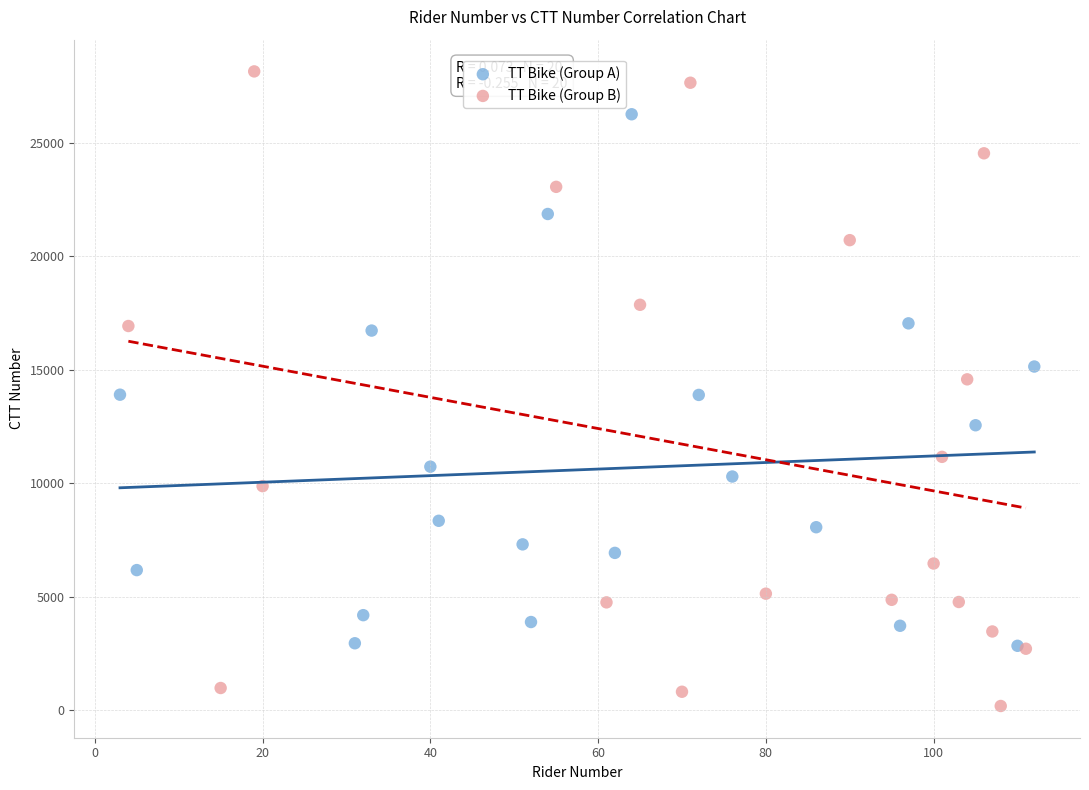

Which series contains the lowest Y value?

TT Bike (Group B)